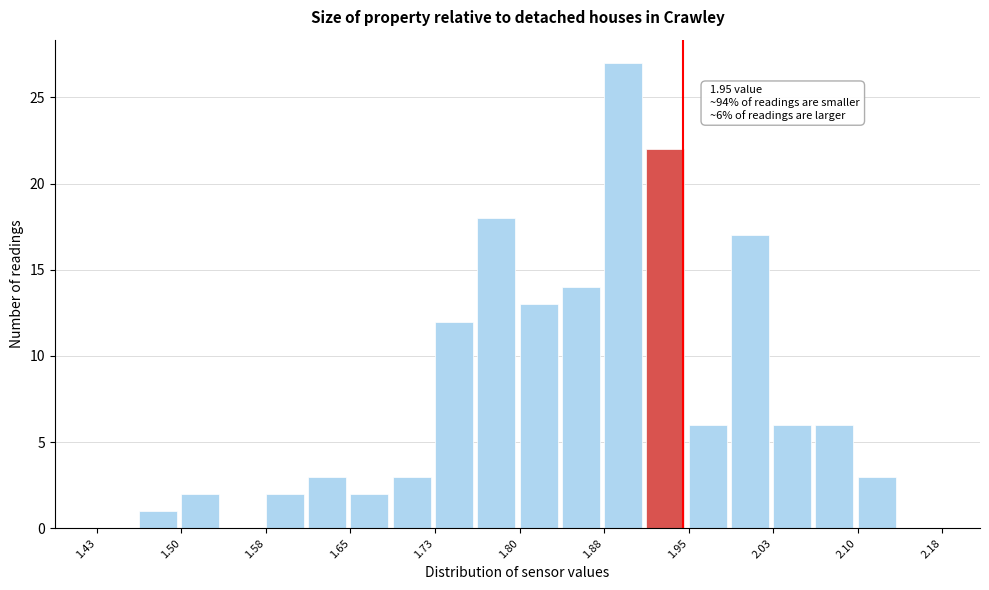

Around what value on the x-axis is the tallest bar? Give the approximate position of its centre, as read against the axis.

1.90